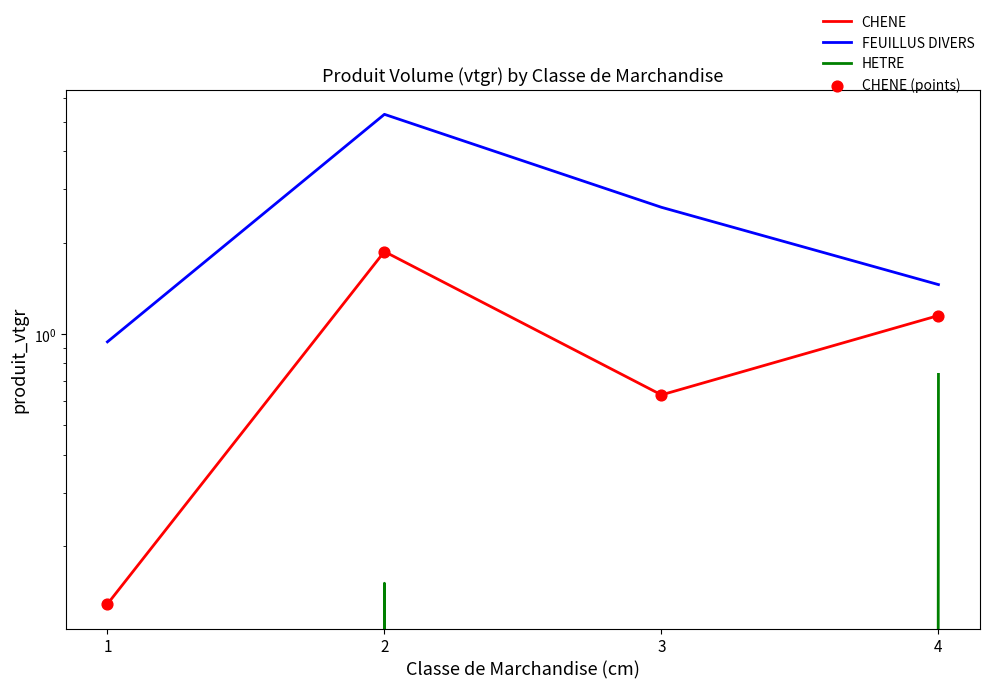

What is the total value across all series at 3?

3.9